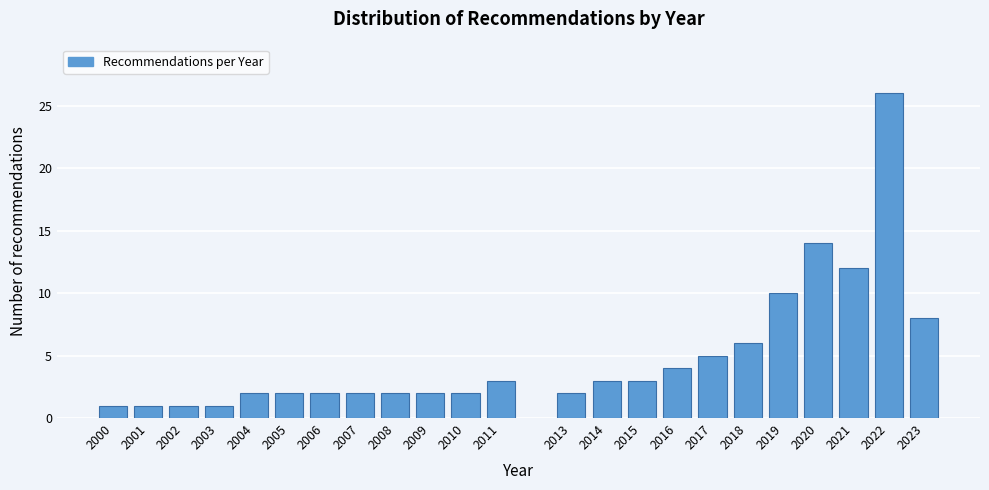

Reading right to left, what are all the values shown in this chart?

8	26	12	14	10	6	5	4	3	3	2	3	2	2	2	2	2	2	2	1	1	1	1